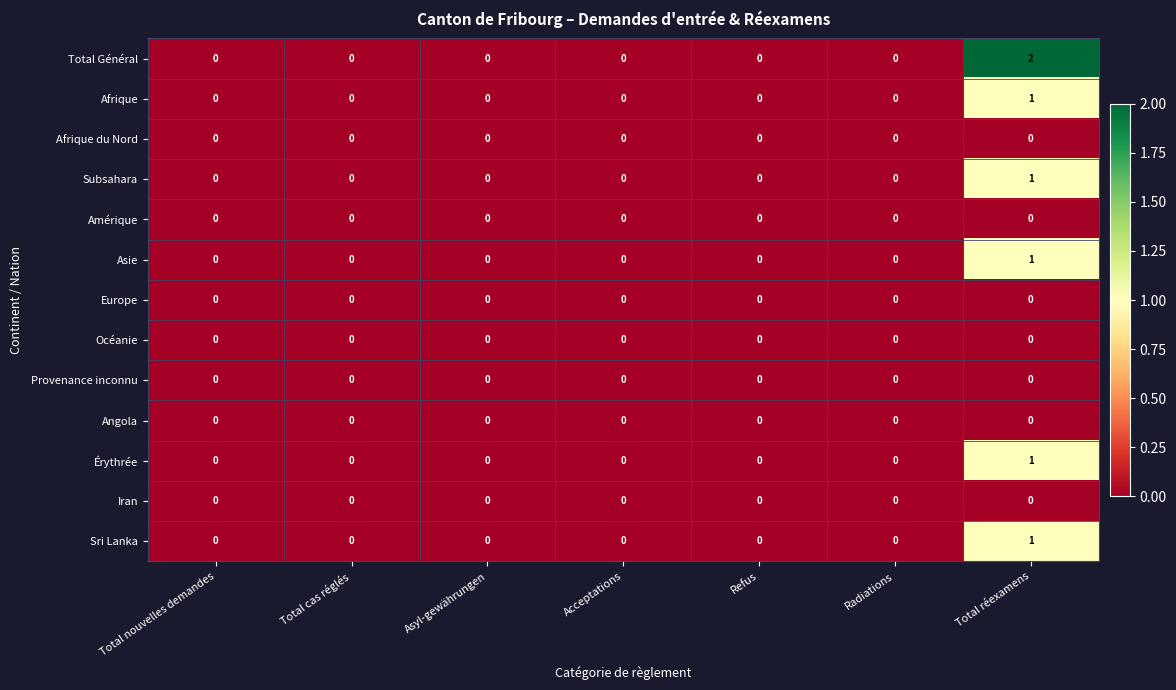

What is the greatest value displayed?

2.0